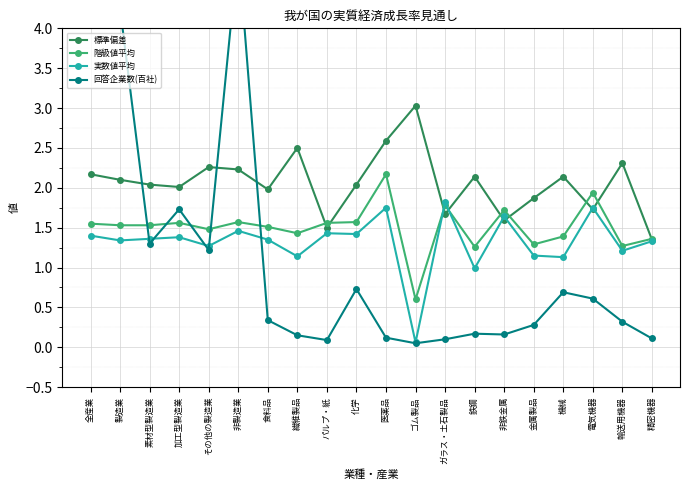

What is the label of the 18th point from the left?

電気機器